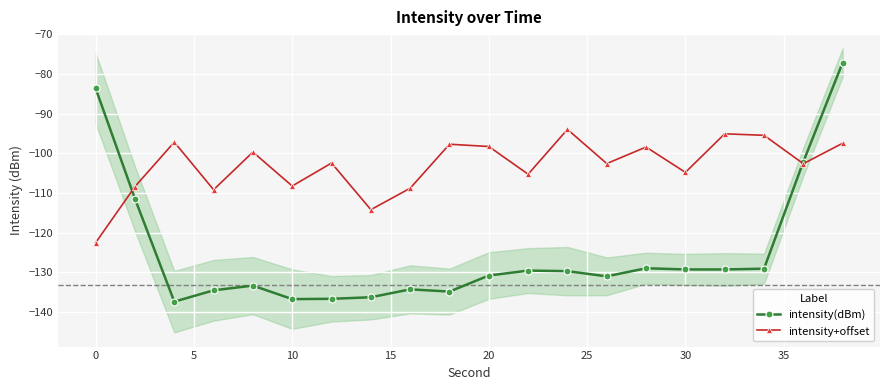

True or false: intensity+offset has more than 2 points higher than both neighbors.

True